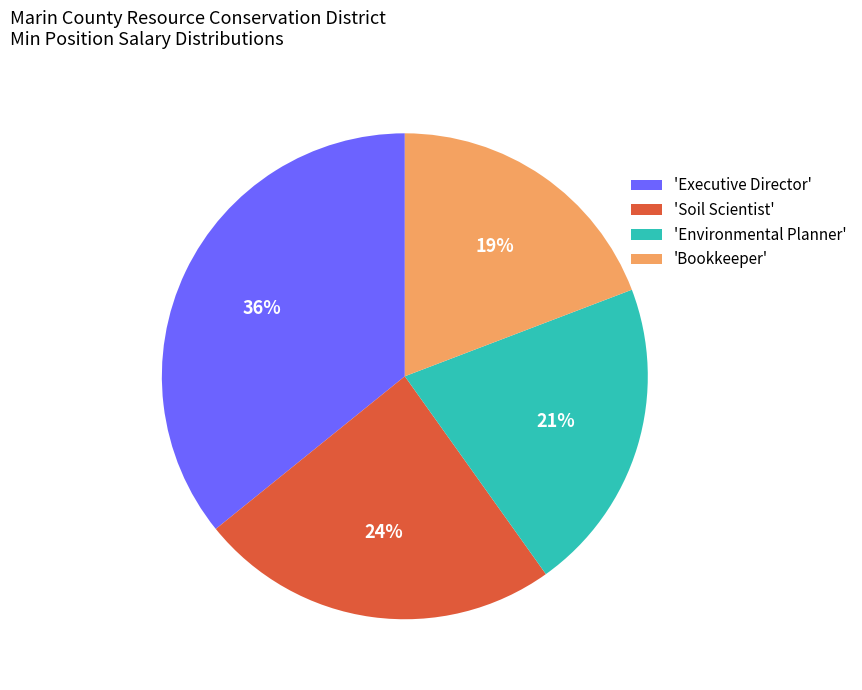

What percentage is the 'Environmental Planner' slice, to the nearest percent?

21%